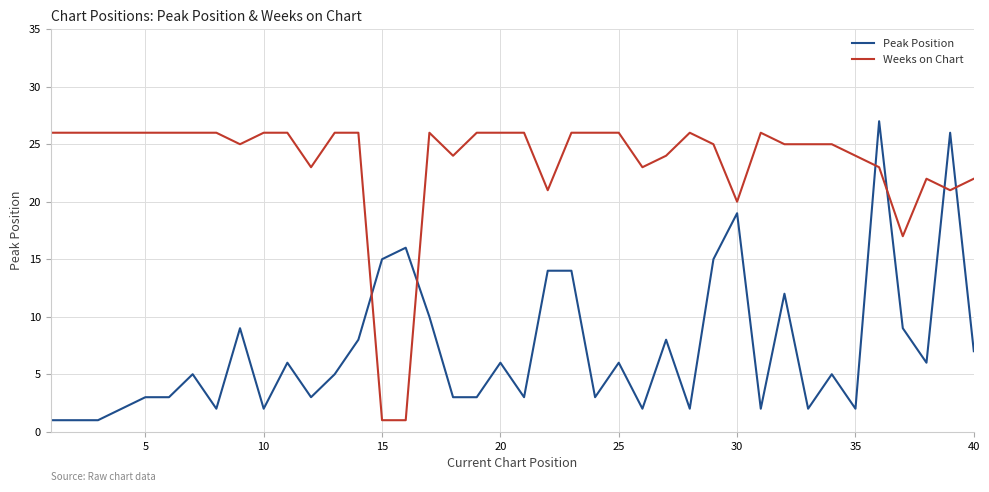

What is the difference between the maximum and minimum values in the Peak Position series?

26